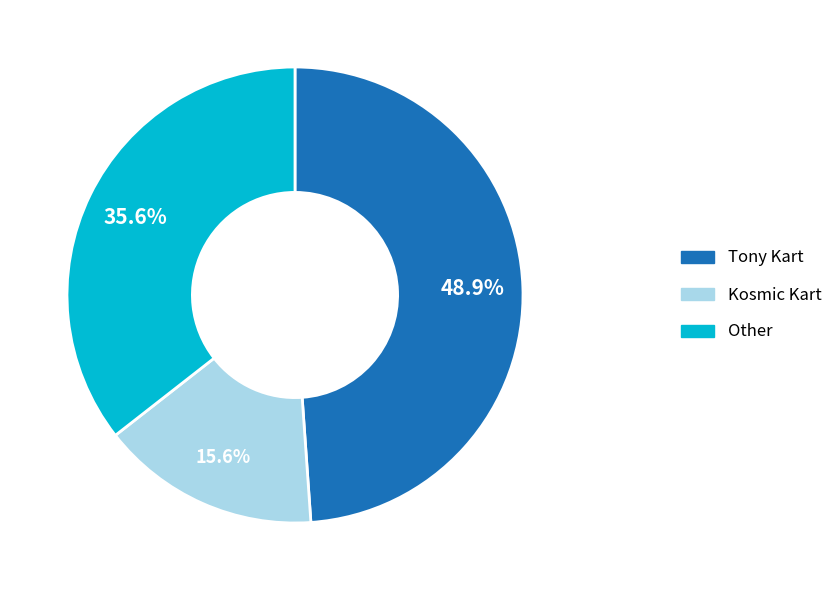

What is the smallest slice in the pie chart?

Kosmic Kart